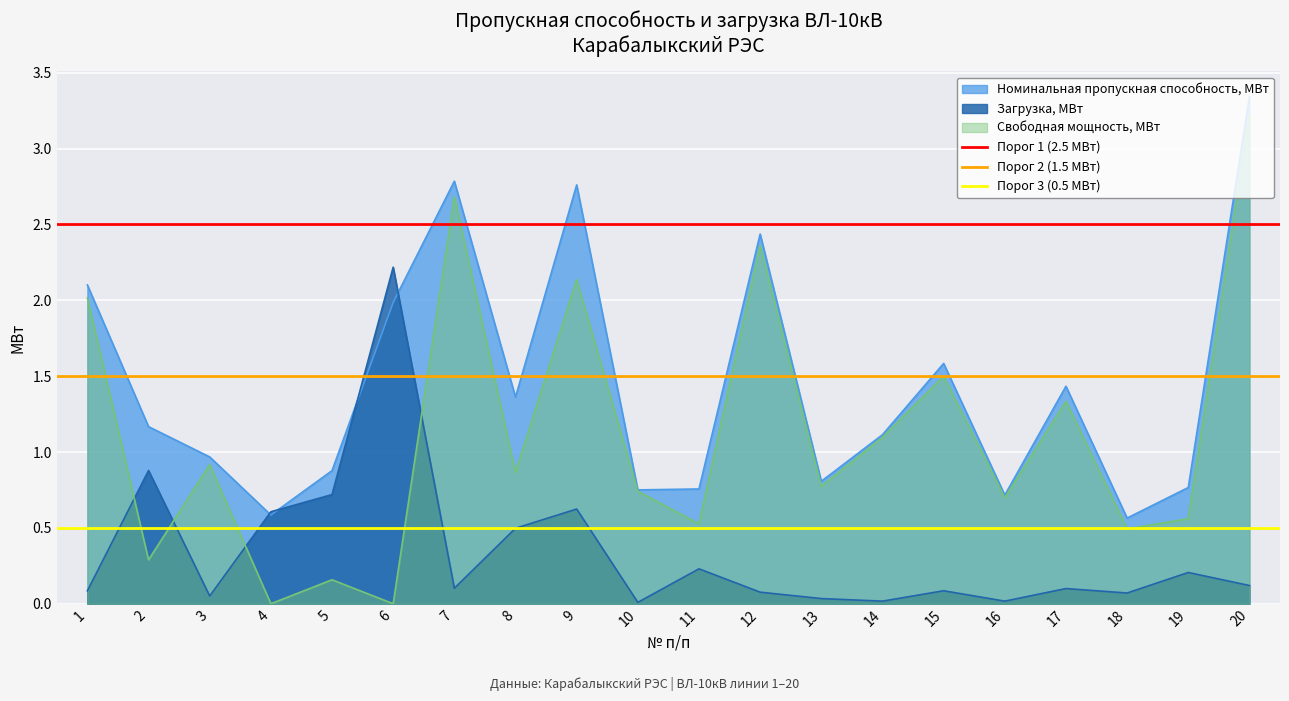

True or false: Номинальная пропускная способность, МВт has a value of 0.8 at 14.

False